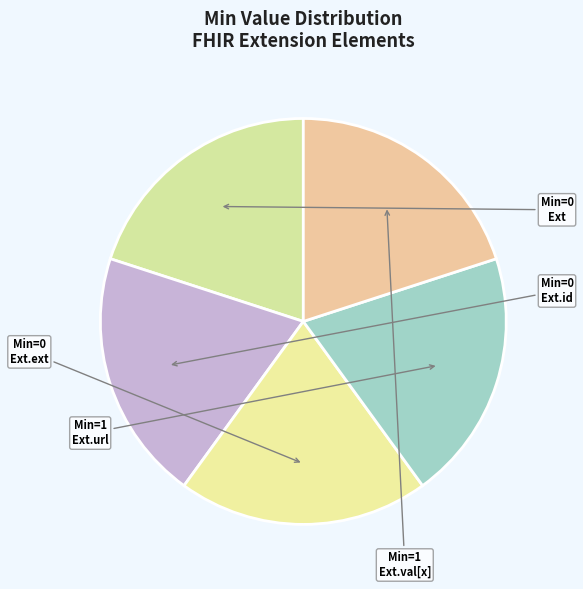

Rank the categories by value from highest to lowest.

Extension.url, Extension.value[x], Extension, Extension.id, Extension.extension